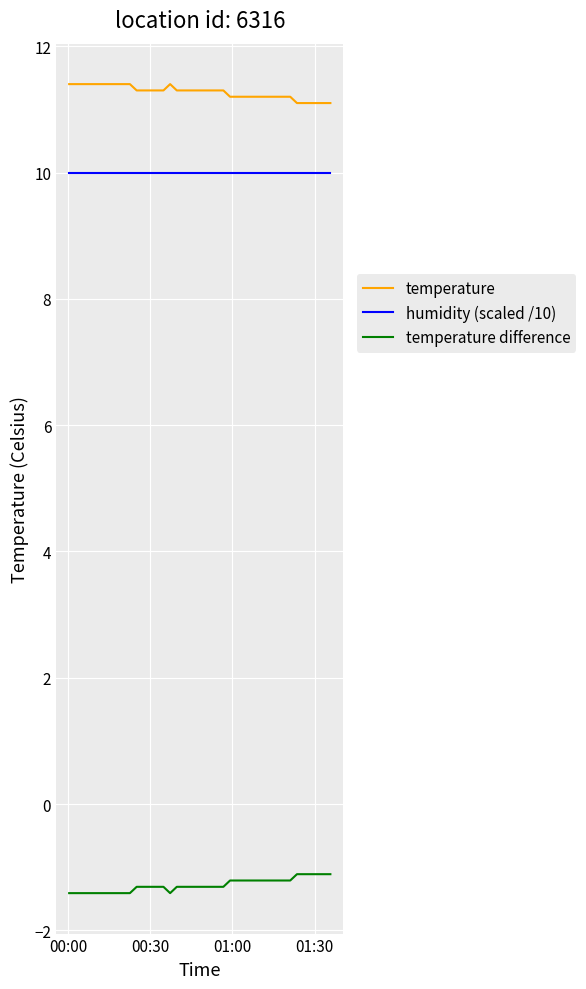

What is the maximum value shown in the chart?

11.4